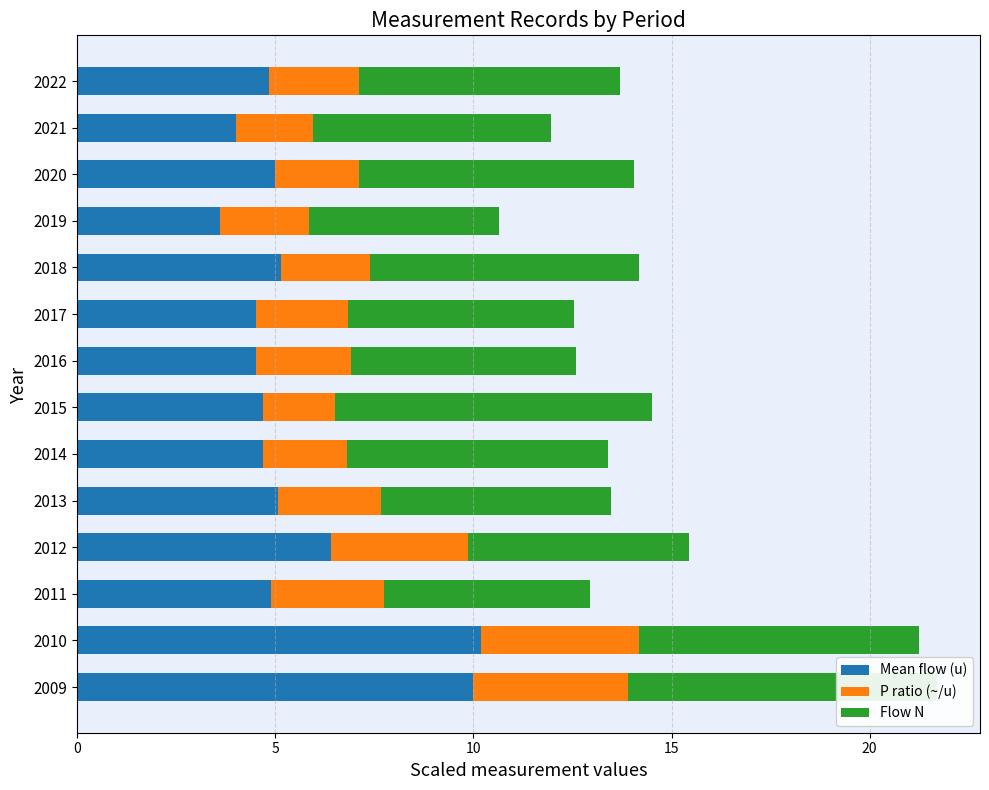

What is the difference between the second highest and minimum values in the Mean flow (u) series?

6.4